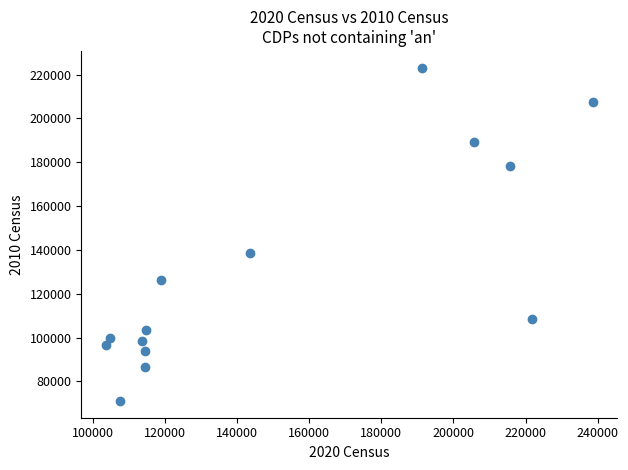

What Y value in the scatter plot is closest to 147108?

138481